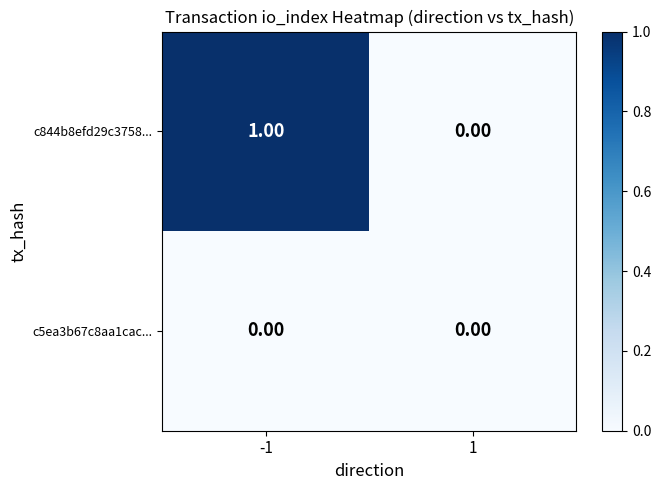

Which series has the largest total across all categories?

c844b8efd29c3758...